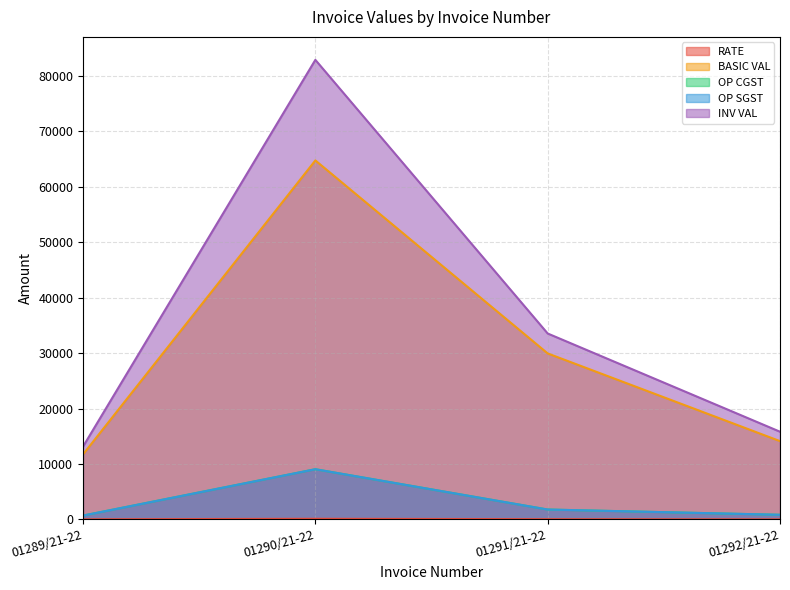

Rank the categories by INV VAL value from highest to lowest.

01290/21-22, 01291/21-22, 01292/21-22, 01289/21-22